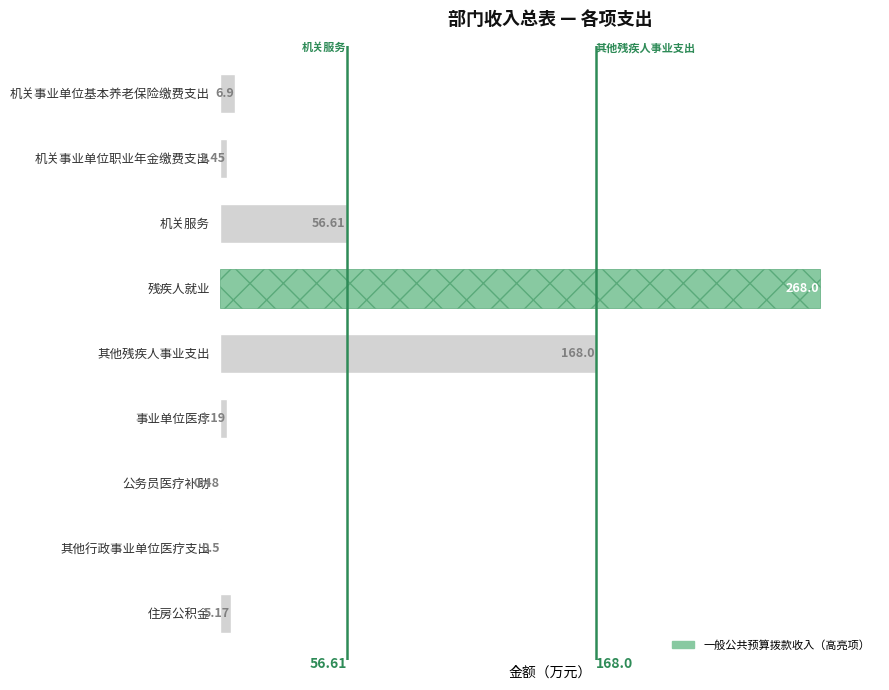

Which label corresponds to the largest value in the chart?

残疾人就业